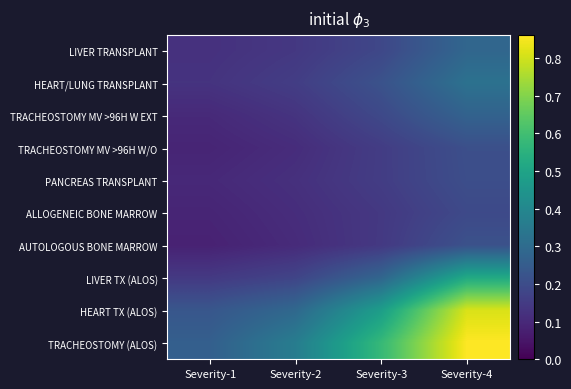

Reading left to right, transcribe all the data shown in this chart.

LIVER TRANSPLANT: Severity-1=0.1	Severity-2=0.1	Severity-3=0.2	Severity-4=0.3
HEART/LUNG TRANSPLANT: Severity-1=0.1	Severity-2=0.2	Severity-3=0.2	Severity-4=0.3
TRACHEOSTOMY MV >96H W EXT: Severity-1=0.1	Severity-2=0.1	Severity-3=0.2	Severity-4=0.3
TRACHEOSTOMY MV >96H W/O: Severity-1=0.1	Severity-2=0.1	Severity-3=0.2	Severity-4=0.2
PANCREAS TRANSPLANT: Severity-1=0.1	Severity-2=0.1	Severity-3=0.2	Severity-4=0.2
ALLOGENEIC BONE MARROW: Severity-1=0.1	Severity-2=0.1	Severity-3=0.1	Severity-4=0.2
AUTOLOGOUS BONE MARROW: Severity-1=0.1	Severity-2=0.1	Severity-3=0.1	Severity-4=0.2
LIVER TX (ALOS): Severity-1=0.1	Severity-2=0.2	Severity-3=0.3	Severity-4=0.5
HEART TX (ALOS): Severity-1=0.2	Severity-2=0.3	Severity-3=0.5	Severity-4=0.8
TRACHEOSTOMY (ALOS): Severity-1=0.3	Severity-2=0.4	Severity-3=0.6	Severity-4=0.9